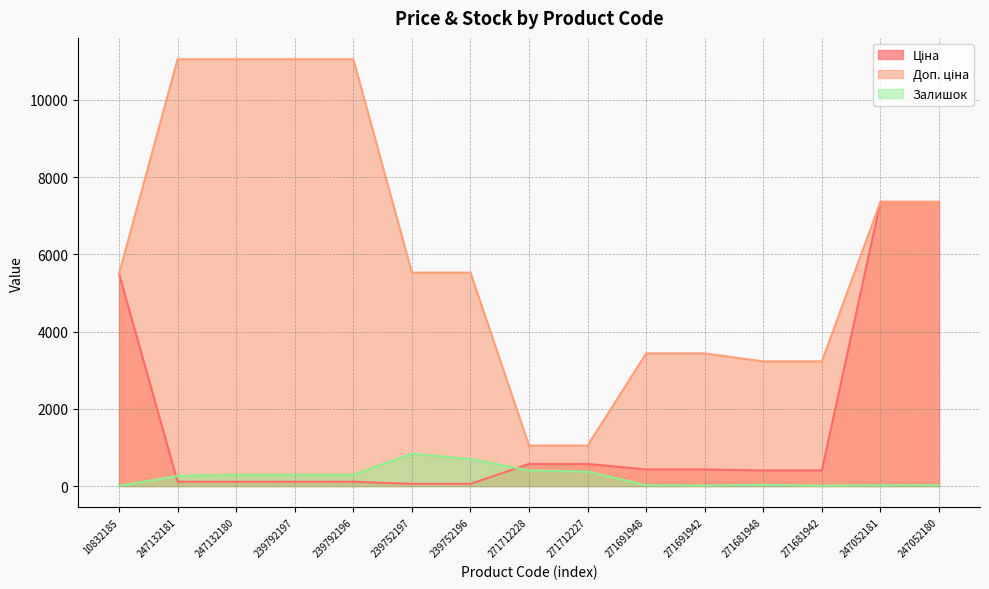

Between 239752197 and 271712227, which is larger?

271712227